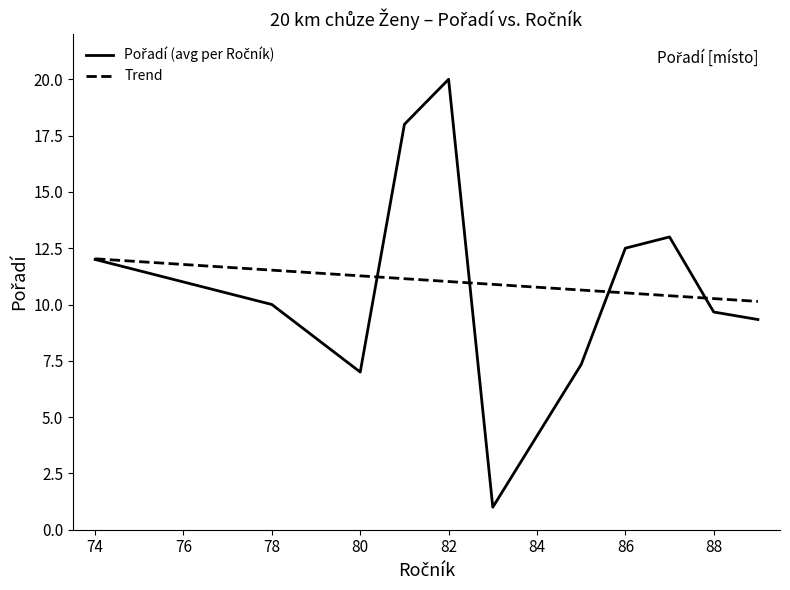

What is the smallest value displayed?

1.0